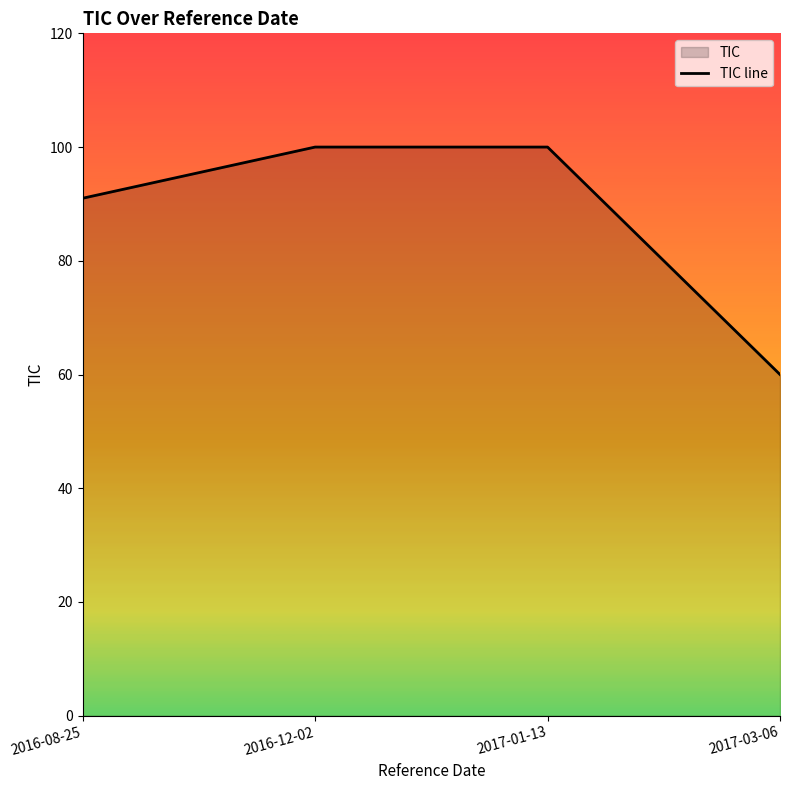

What is the ratio of the value at 2017-03-06 to the value at 2016-08-25?

0.7